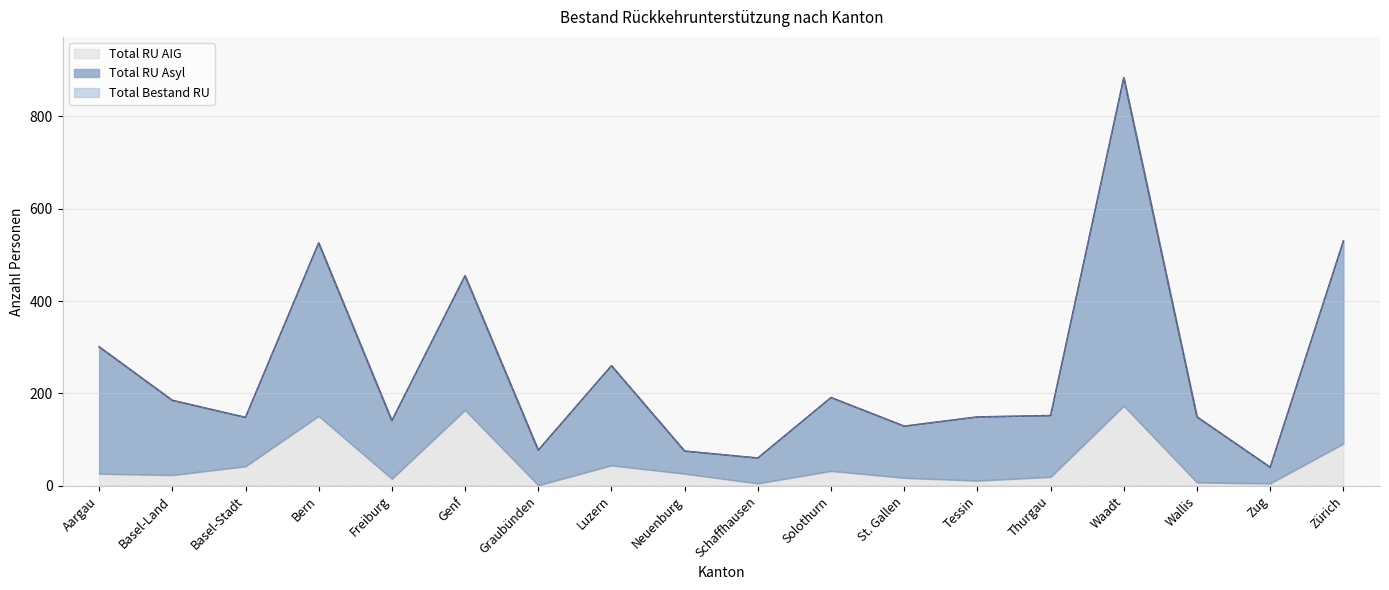

What is the minimum value shown in the chart?

1